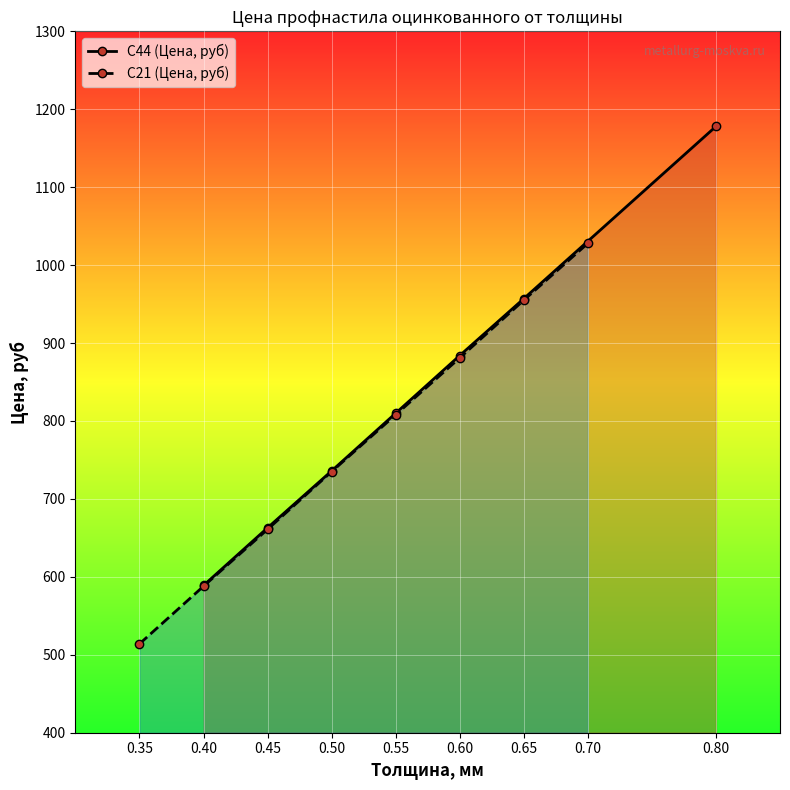

True or false: С44 (Цена, руб) has more than 2 points higher than both neighbors.

False